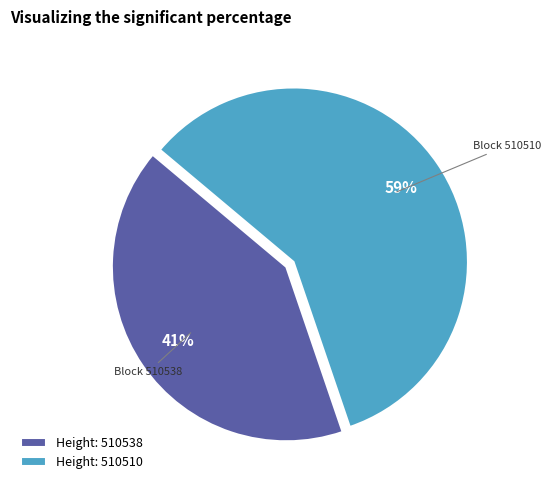

To the nearest percent, what percentage of the pie is Height: 510538?

41%